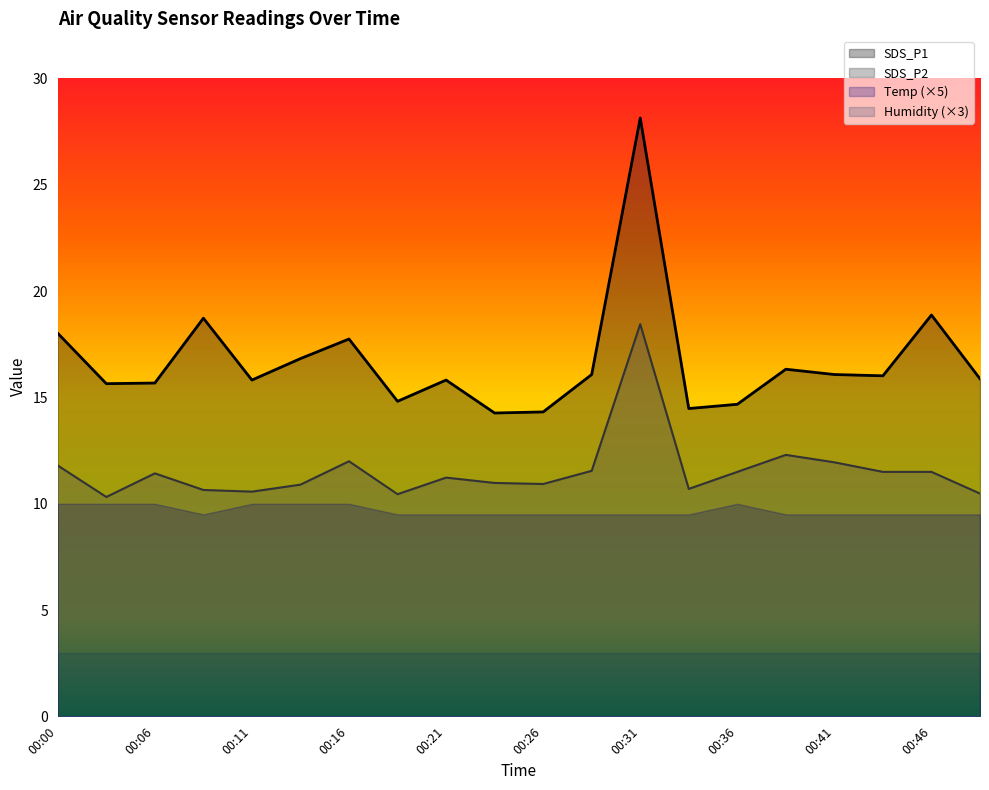

List the series in order of their peak value, lowest first.

Humidity (×3), Temp (×5), SDS_P2, SDS_P1